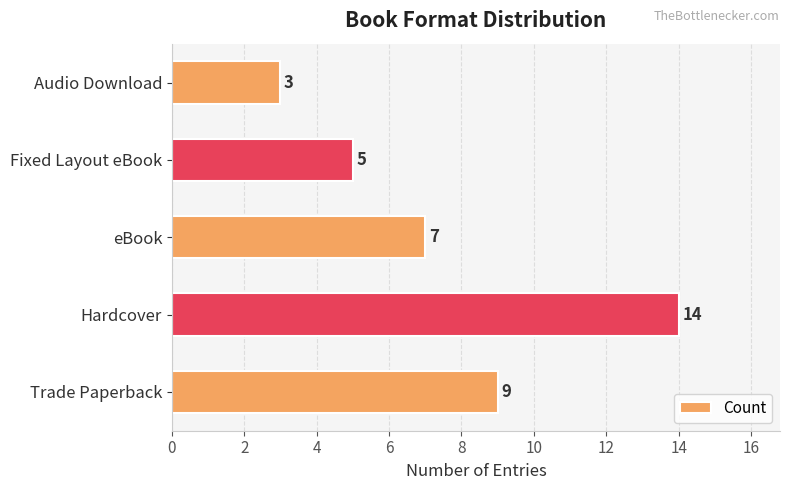

Read the value at Trade Paperback, to the nearest 5.

10